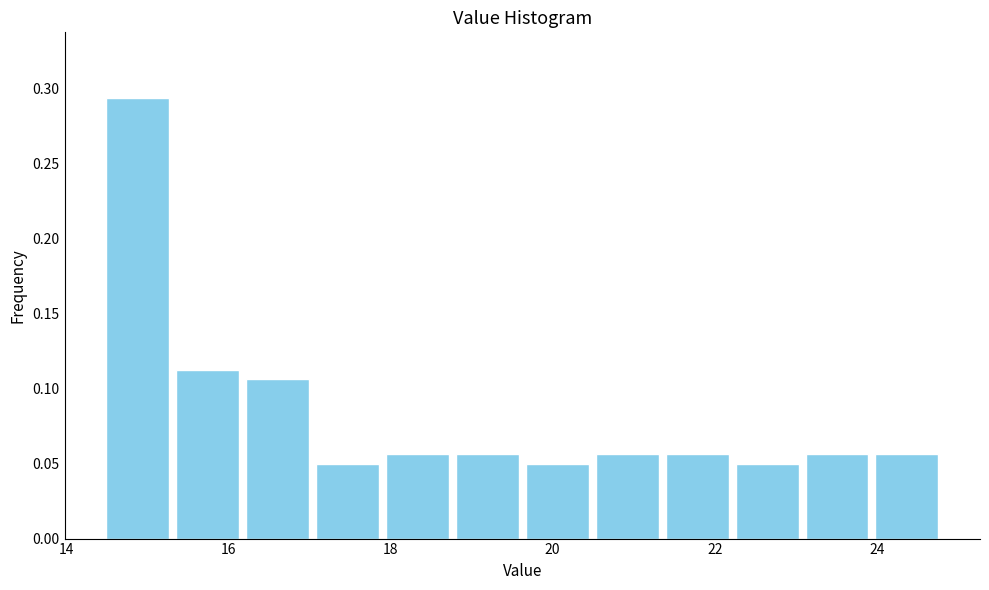

Reading left to right, transcribe this chart: for each bar, give the range it covers on the x-axis and its height. Neither the bar edges nor the heights are printed on the chart, so give them approximately, as read against the axes.

14.4 to 15.4: 0.295
15.4 to 16.2: 0.115
16.2 to 17.0: 0.105
17.0 to 18.0: 0.050
18.0 to 18.8: 0.055
18.8 to 19.6: 0.055
19.6 to 20.4: 0.050
20.4 to 21.4: 0.055
21.4 to 22.2: 0.055
22.2 to 23.0: 0.050
23.0 to 24.0: 0.055
24.0 to 24.8: 0.055